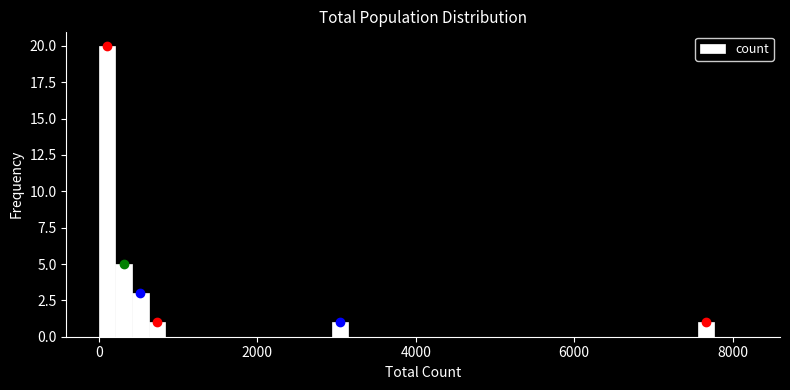

Read against the x-axis, roughly where is the centre of the tallest bar?

200